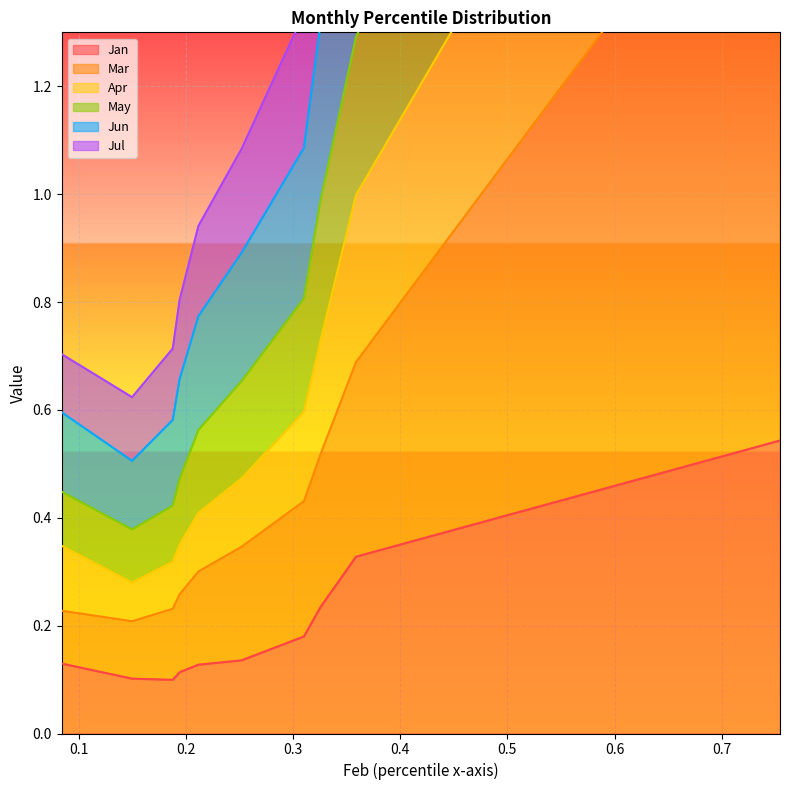

What is the total value across all series at pct25?

2.4